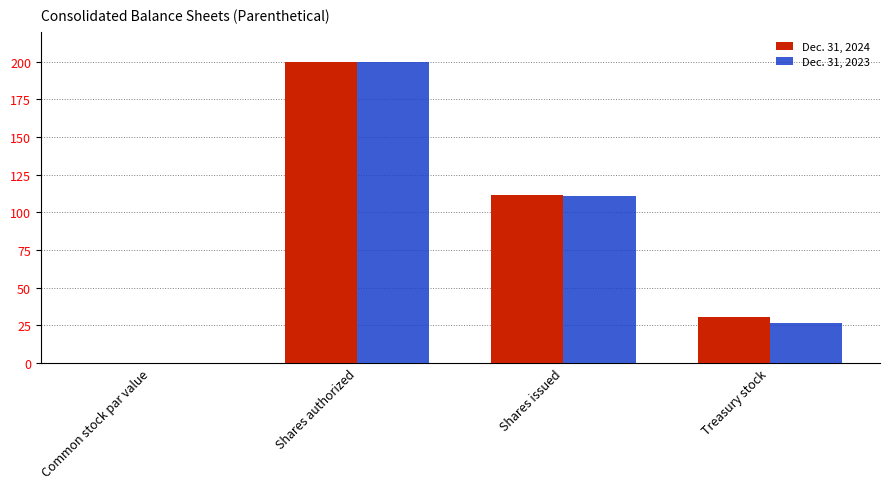

At which category is the sum across all series the highest?

Shares authorized